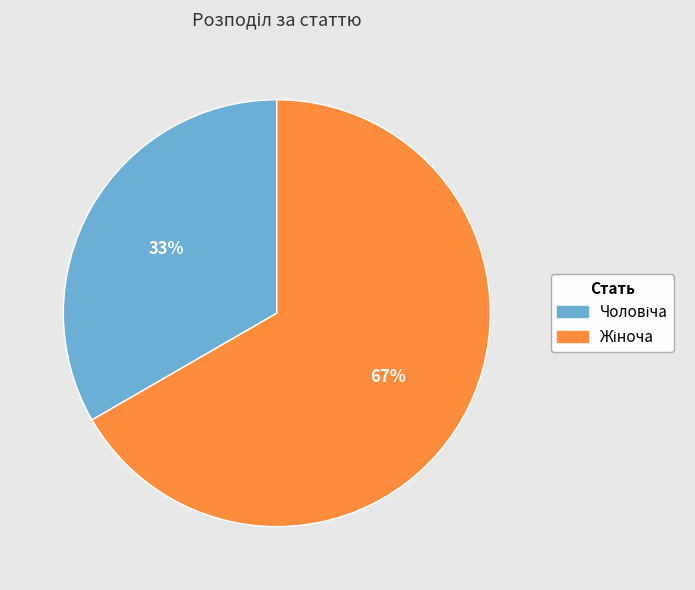

To the nearest percent, what is the average slice percentage?

50%